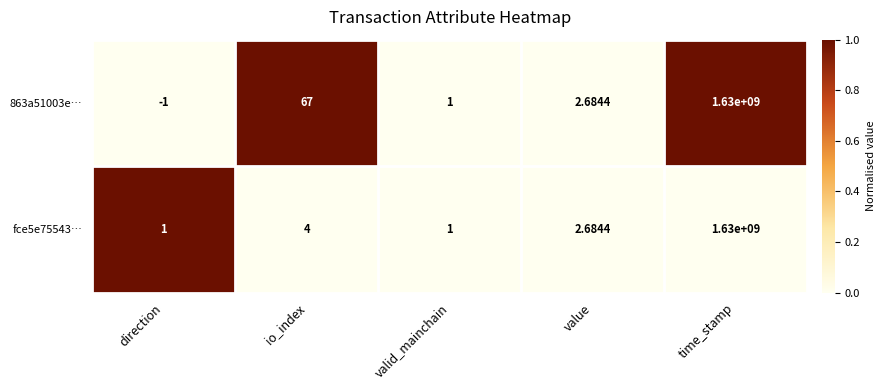

At which category is the sum across all series the highest?

time_stamp